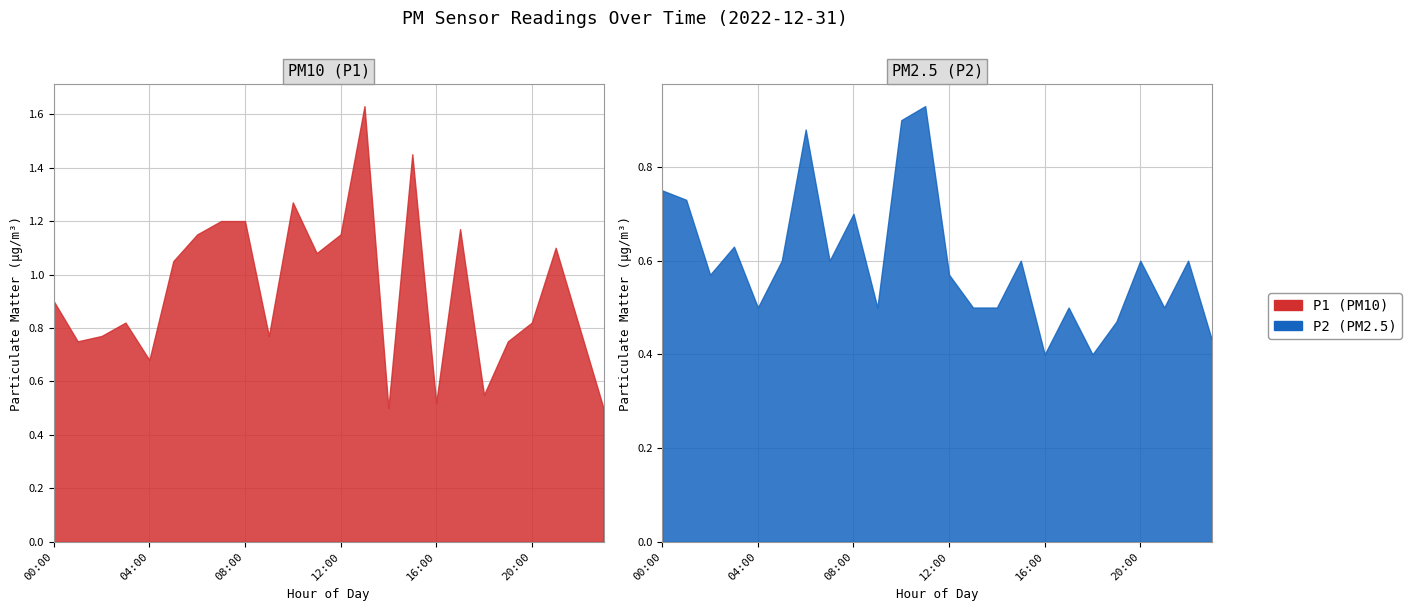

What is the sum of the P2 values at 04:00 and 18:00?

0.9